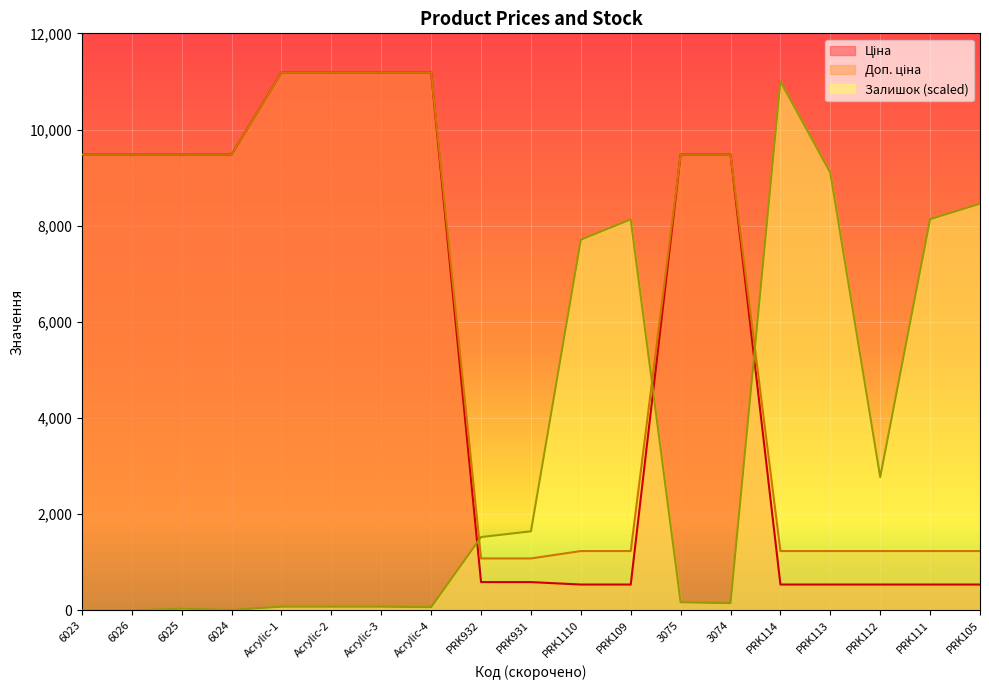

Which category has the highest value in the Залишок series?

PRK114